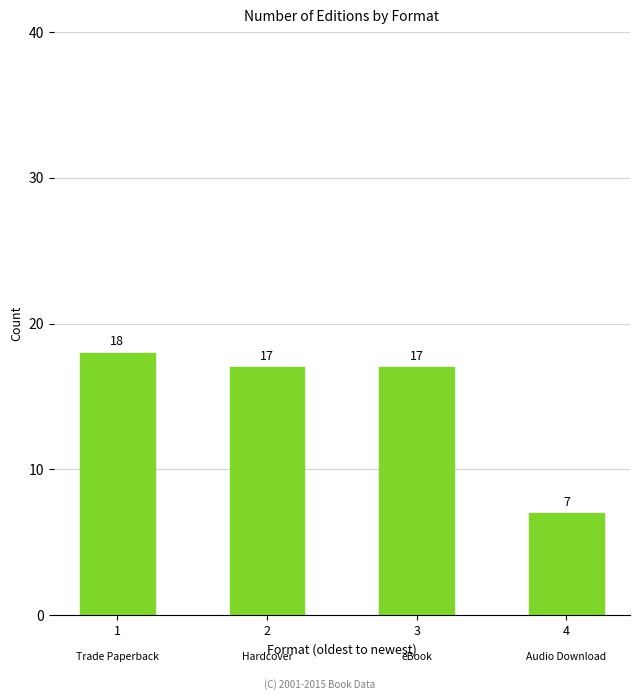

True or false: the data shows 18 at 1.

True